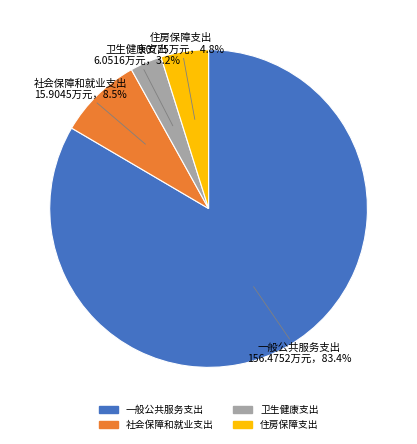

Do 一般公共服务支出 and 社会保障和就业支出 together represent more than half of the pie?

Yes